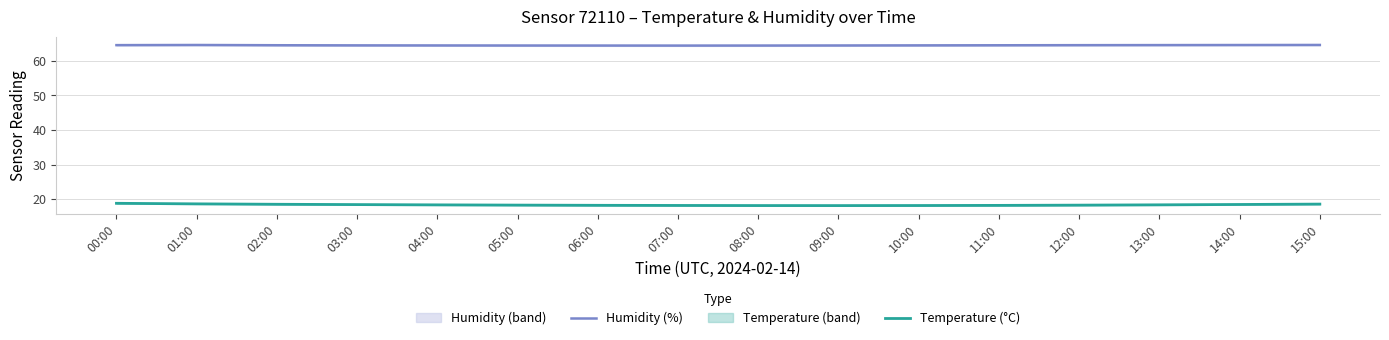

What is the difference between the maximum and minimum values in the Humidity (%) series?

0.2